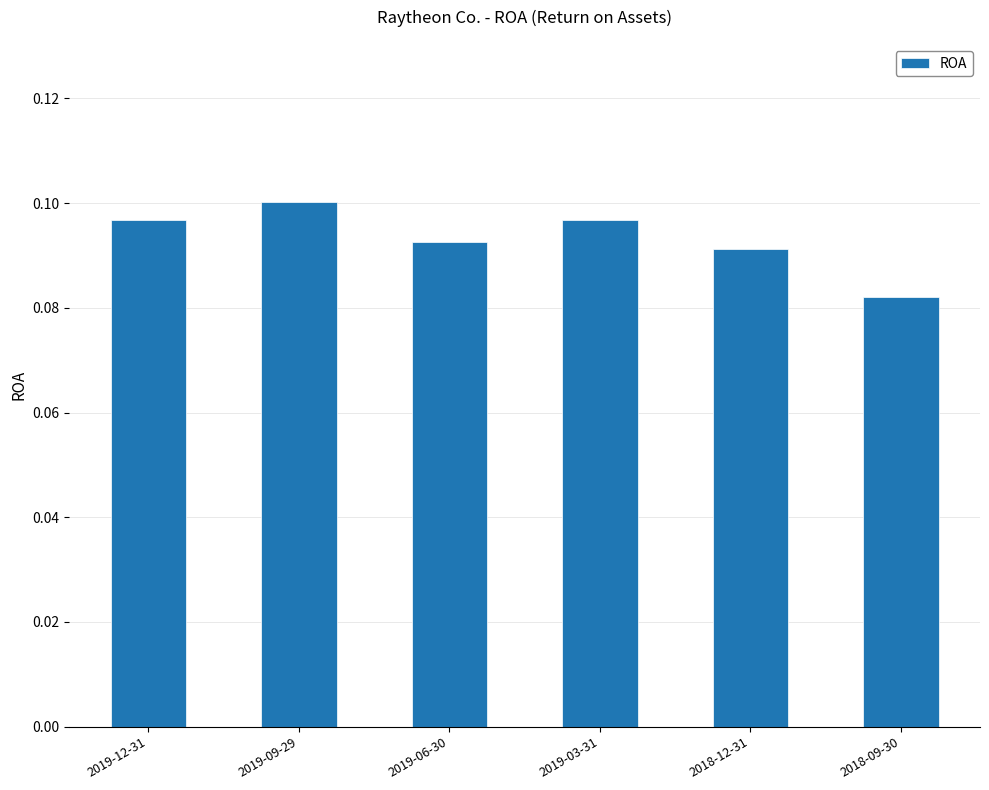

How many series are shown in this chart?

1